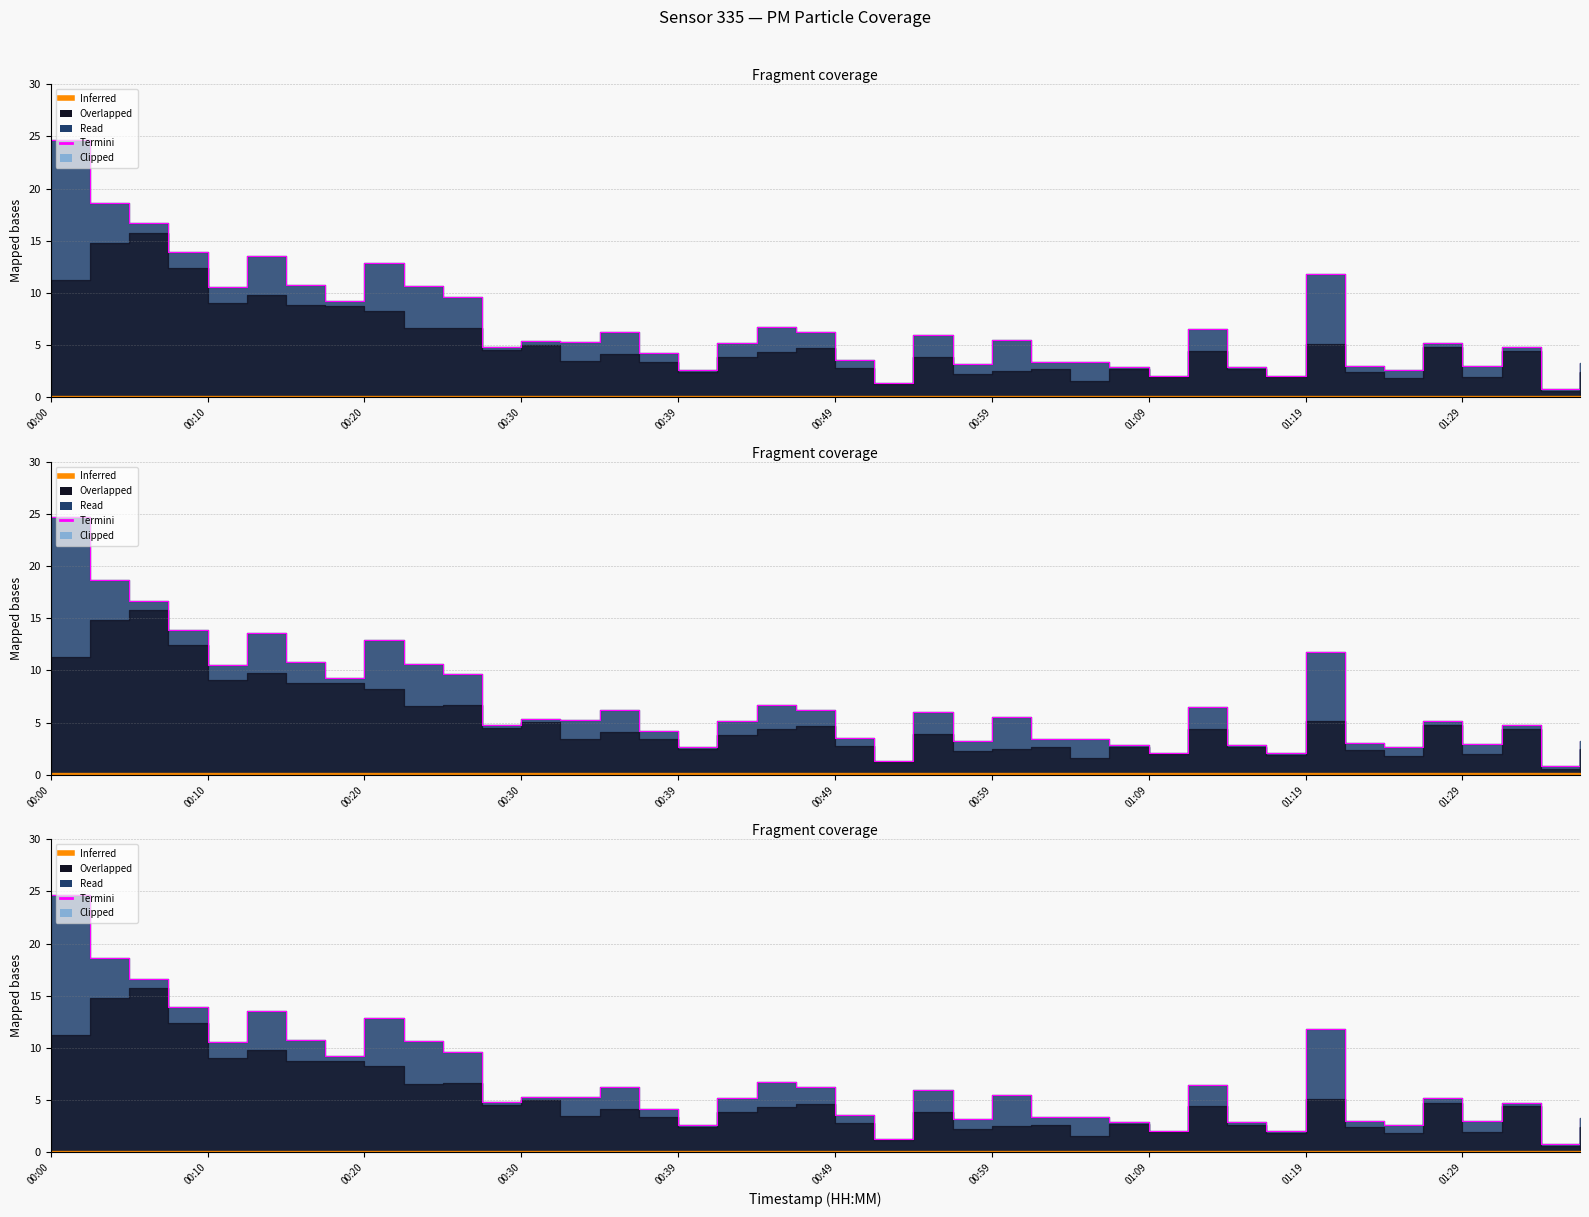

Approximately how many times larger is the value at 33 compared to 28?

1.5